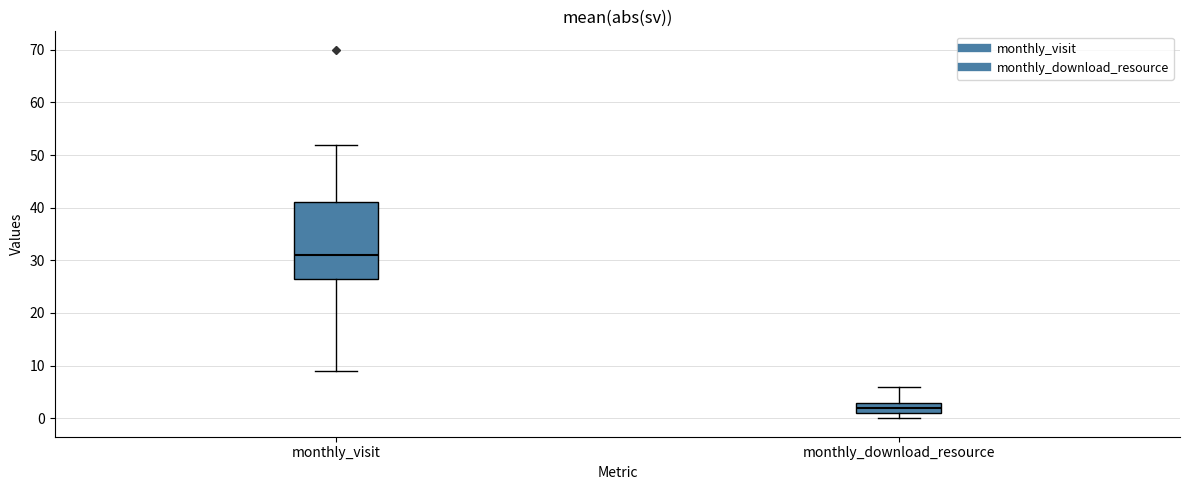

Which box has the highest median line?

monthly_visit